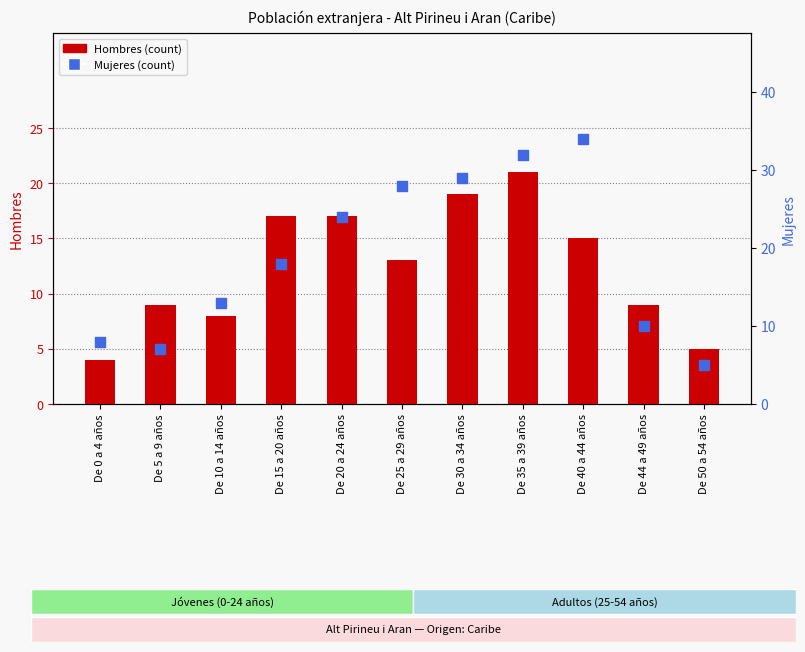

At which category is the sum across all series the highest?

De 35 a 39 años